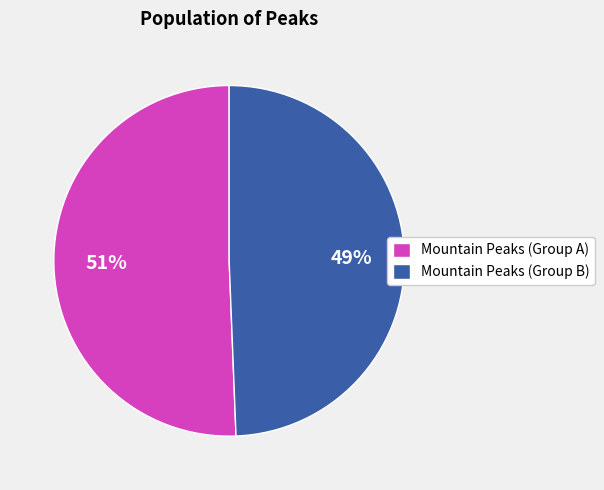

To the nearest percent, what percentage of the pie is Mountain Peaks (Group B)?

49%